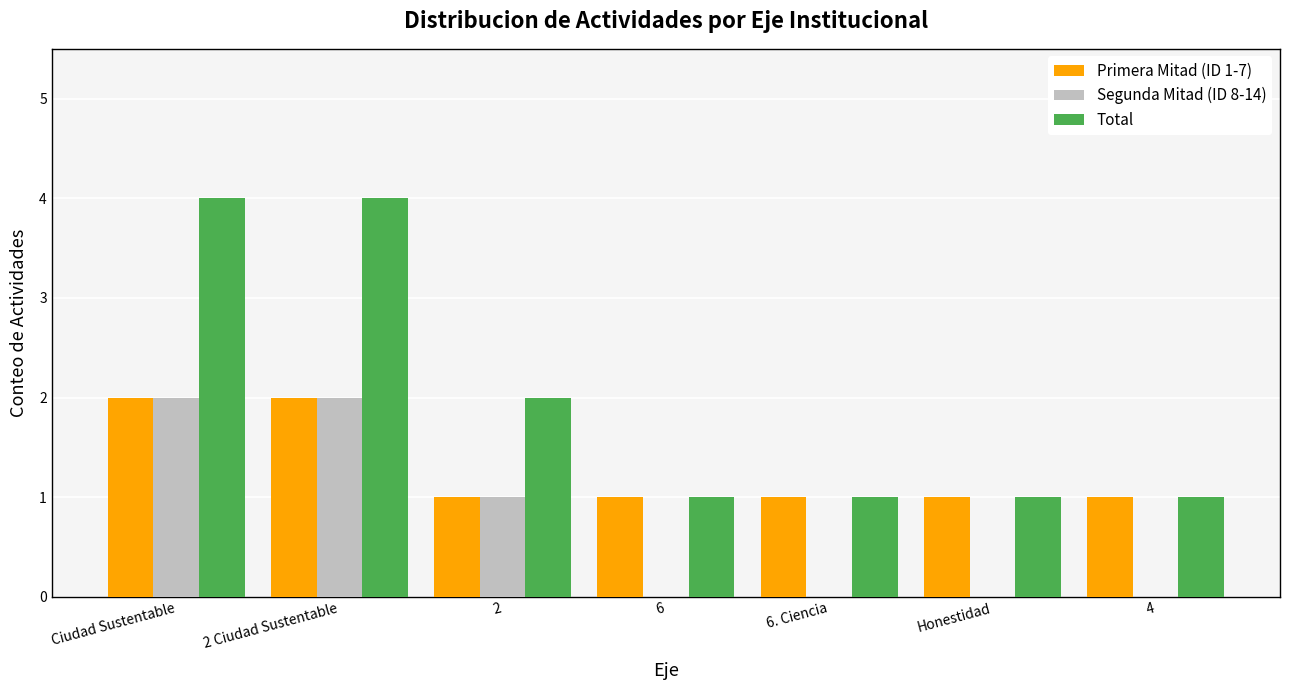

Which series has the widest spread of values?

Total